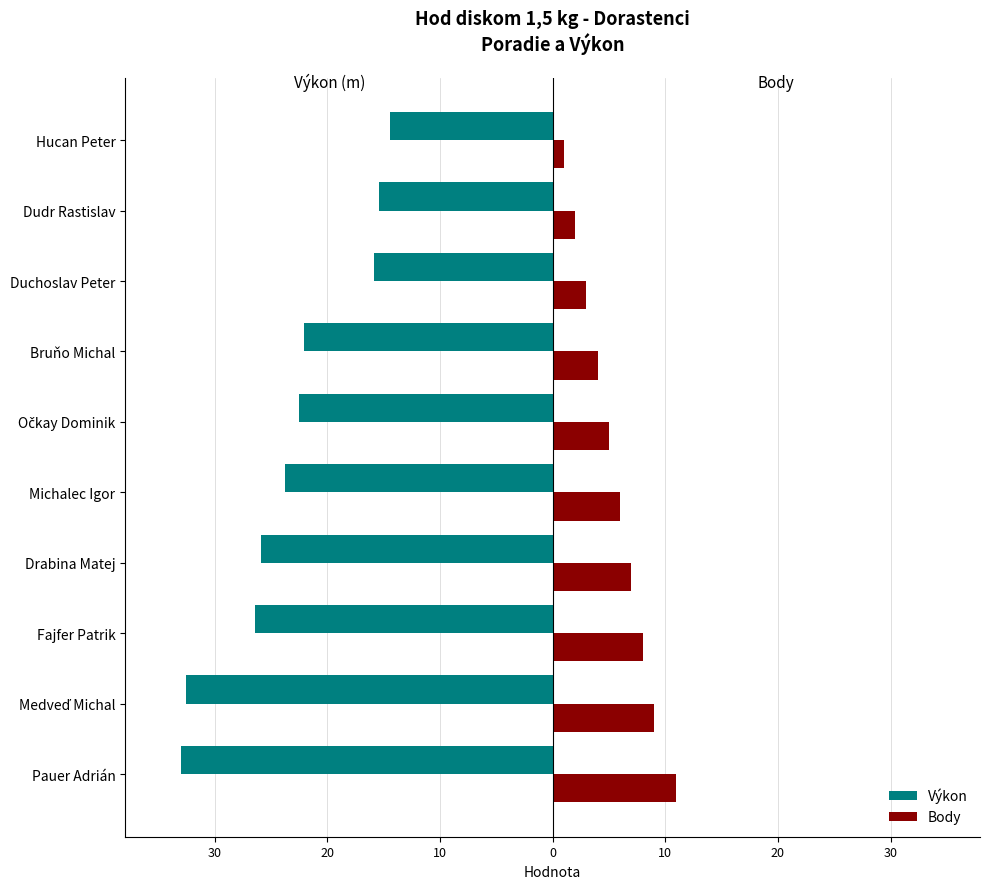

What is the value of the Body bar at the 2nd from the left?

9.0